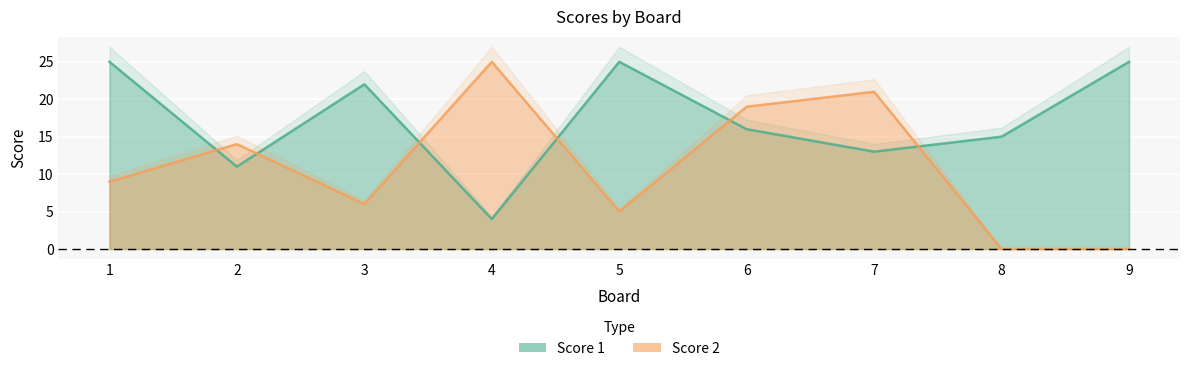

What are all the series names shown in the legend?

Score 1, Score 2